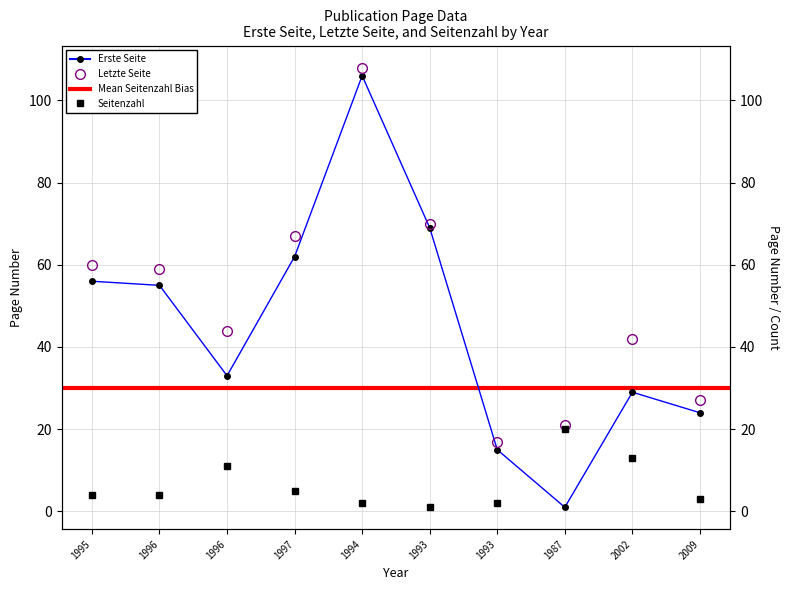

At which category does Letzte Seite reach its first local peak?

1994